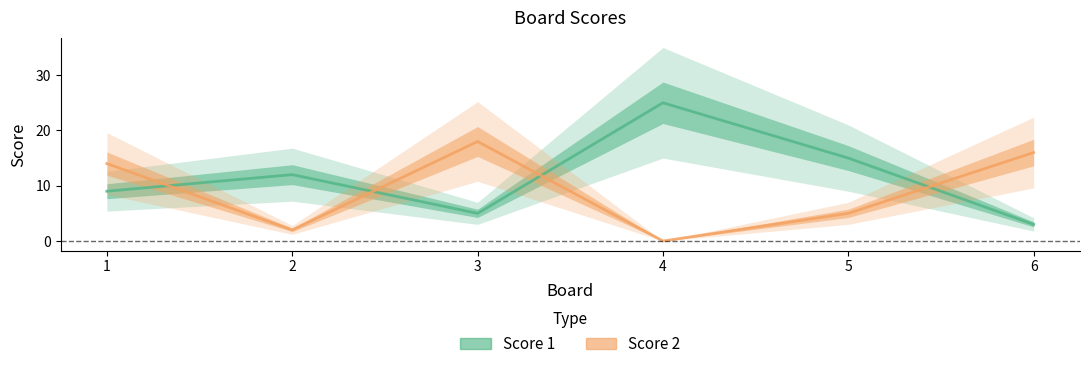

Reading left to right, transcribe all the data shown in this chart.

Score 1: 9	12	5	25	15	3
Score 2: 14	2	18	0	5	16